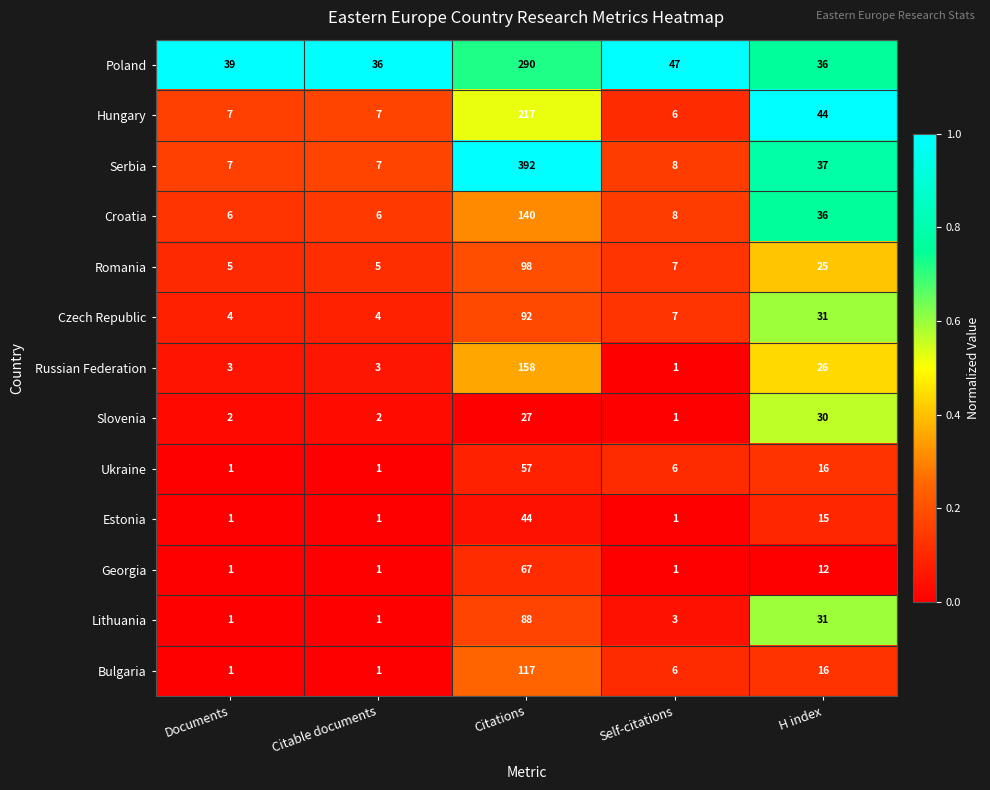

What is the maximum value shown in the chart?

392